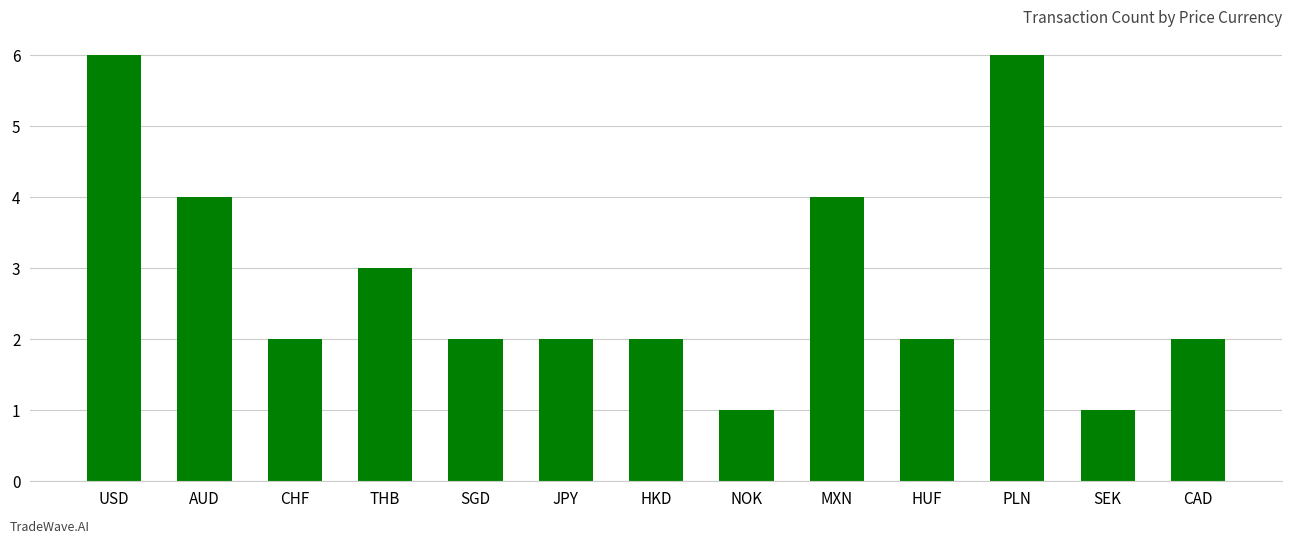

What is the smallest value displayed?

1